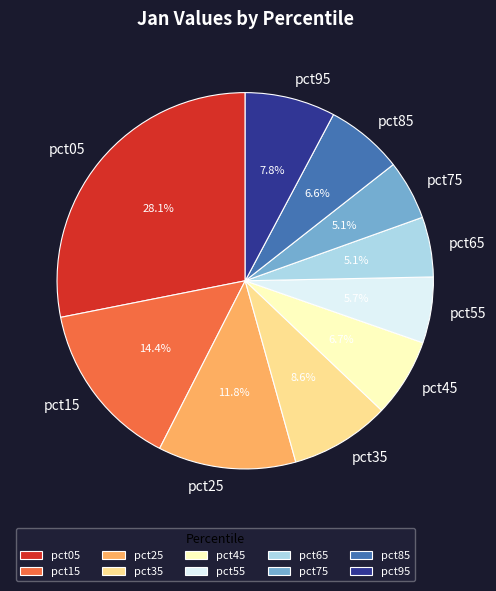

Does pct75 represent more than half of the total?

No